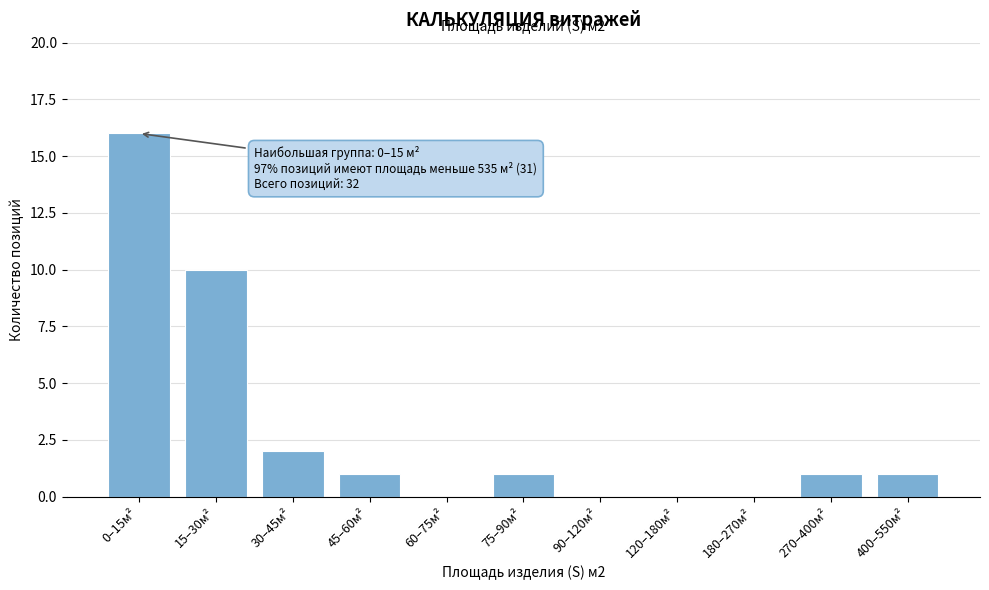

Reading left to right, list all the values displayed in this chart.

0–15м²=16	15–30м²=10	30–45м²=2	45–60м²=1	60–75м²=0	75–90м²=1	90–120м²=0	120–180м²=0	180–270м²=0	270–400м²=1	400–550м²=1